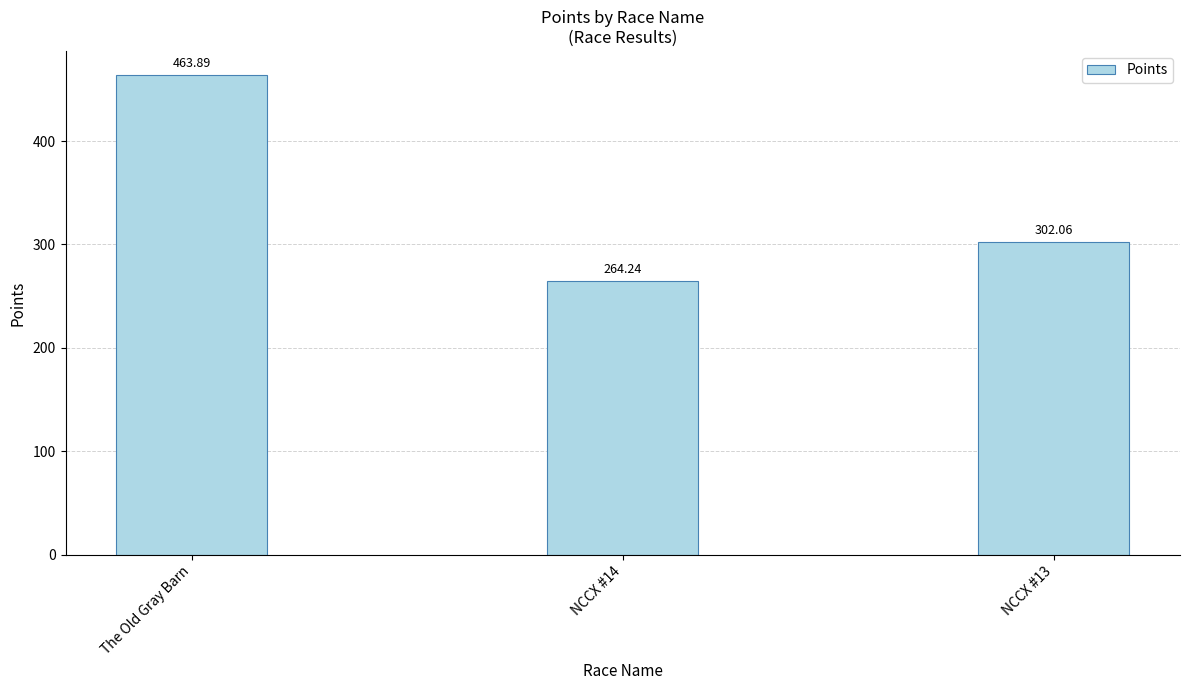

The chart shows a value of 264.2 at NCCX #14. True or false?

True